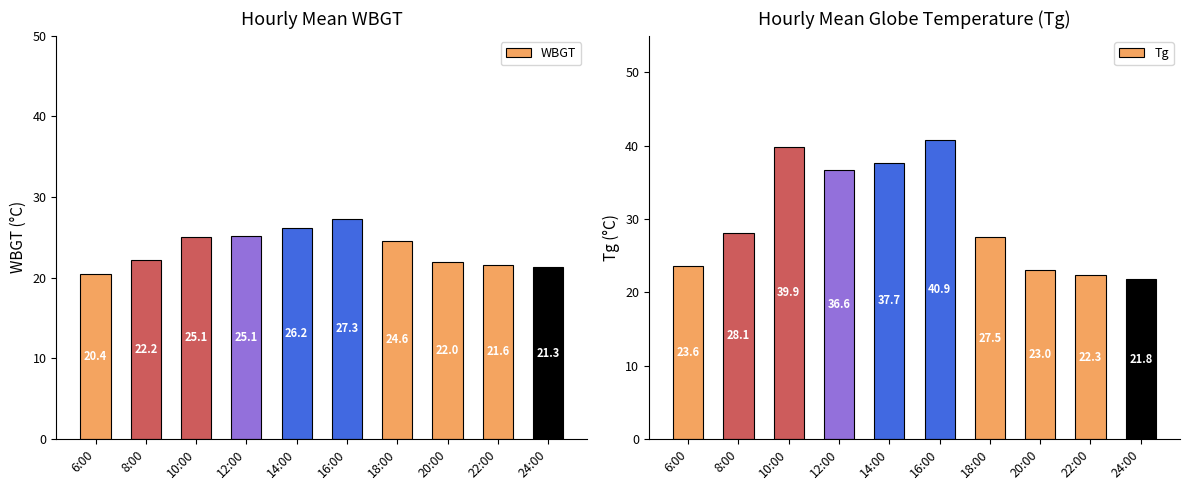

What is the greatest value displayed?

40.9